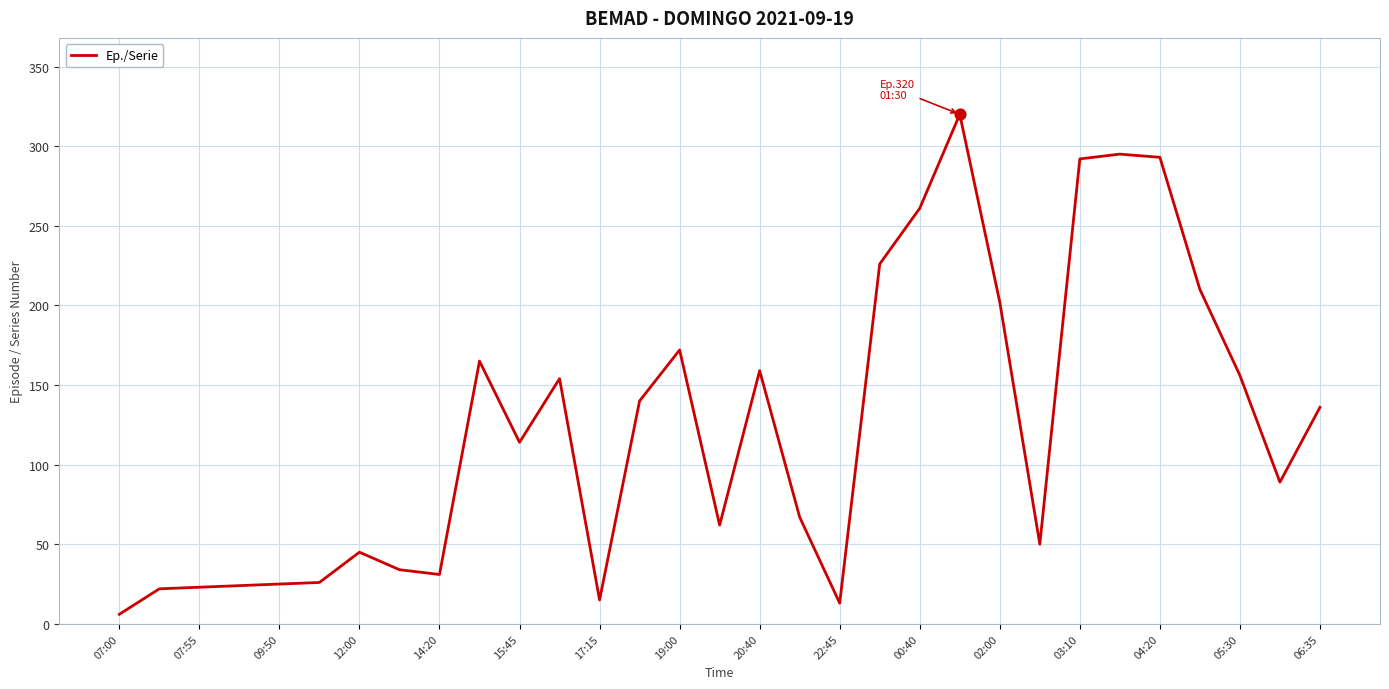

What is the greatest value displayed?

320